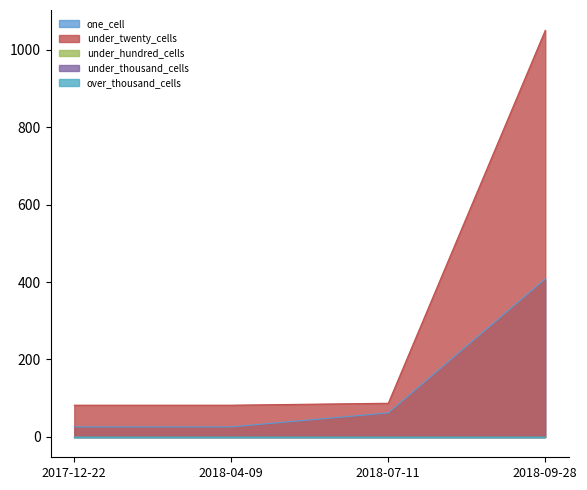

Reading left to right, list all the values displayed in this chart.

one_cell: 2017-12-22=26	2018-04-09=26	2018-07-11=62	2018-09-28=408
under_twenty_cells: 2017-12-22=82	2018-04-09=82	2018-07-11=87	2018-09-28=1050
under_hundred_cells: 2017-12-22=0	2018-04-09=0	2018-07-11=0	2018-09-28=0
under_thousand_cells: 2017-12-22=0	2018-04-09=0	2018-07-11=0	2018-09-28=0
over_thousand_cells: 2017-12-22=0	2018-04-09=0	2018-07-11=0	2018-09-28=0